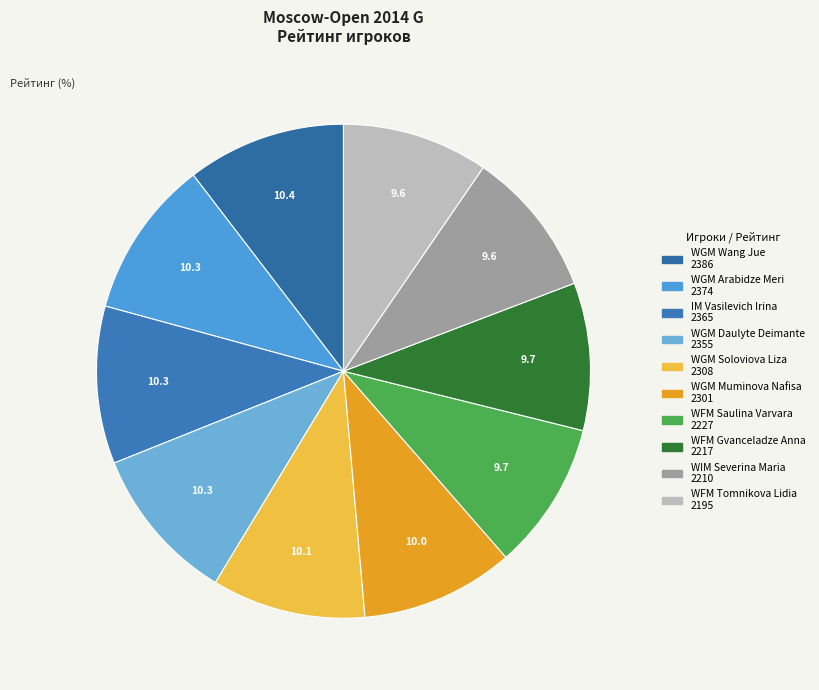

What is the change in value from WGM Daulyte Deimante to WGM Muminova Nafisa?

-54